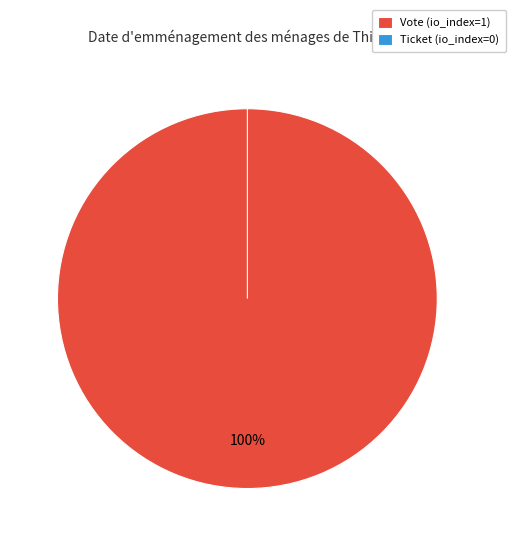

What is the majority slice?

Vote (io_index=1)